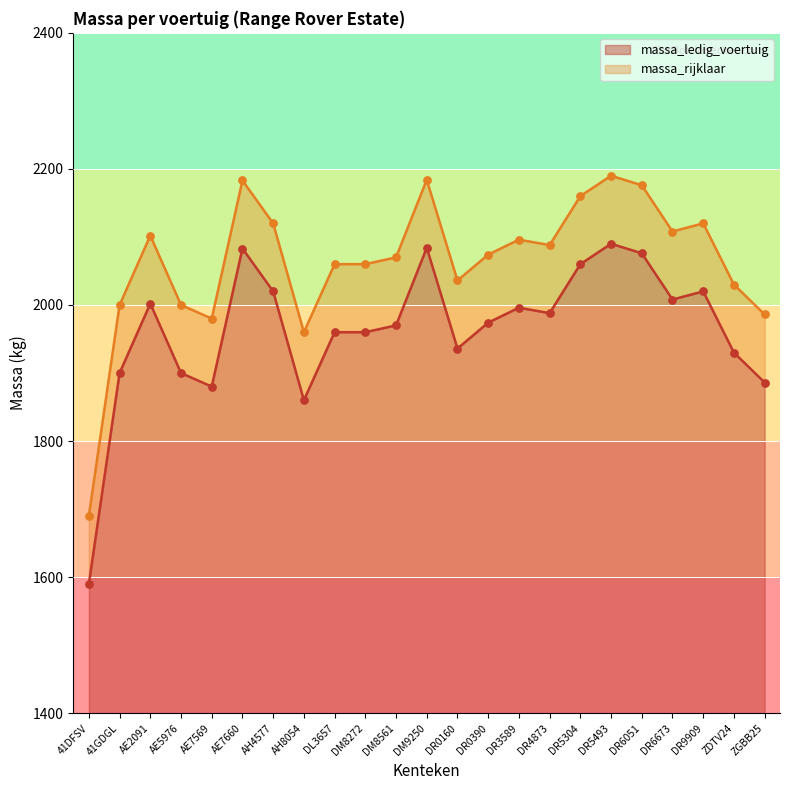

Which series reaches the minimum Y coordinate?

massa_ledig_voertuig